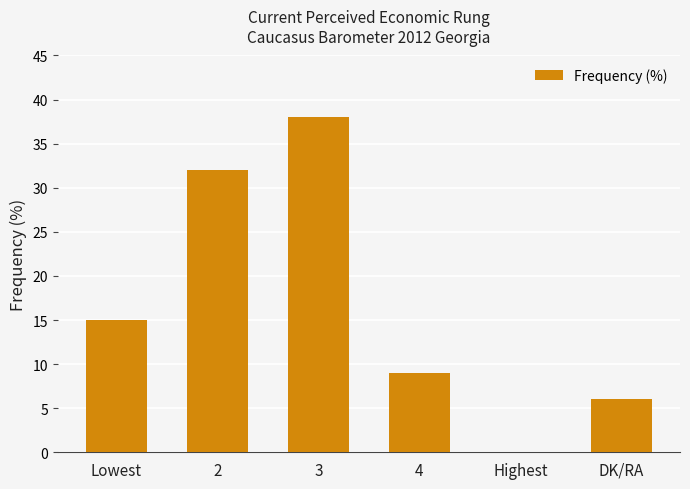

What is the maximum value shown in the chart?

38